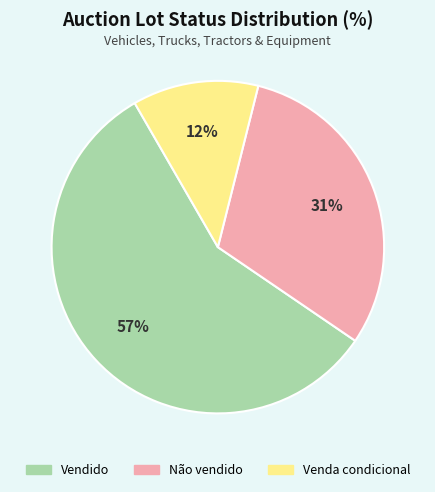

Does Vendido account for over 50% of the chart?

Yes